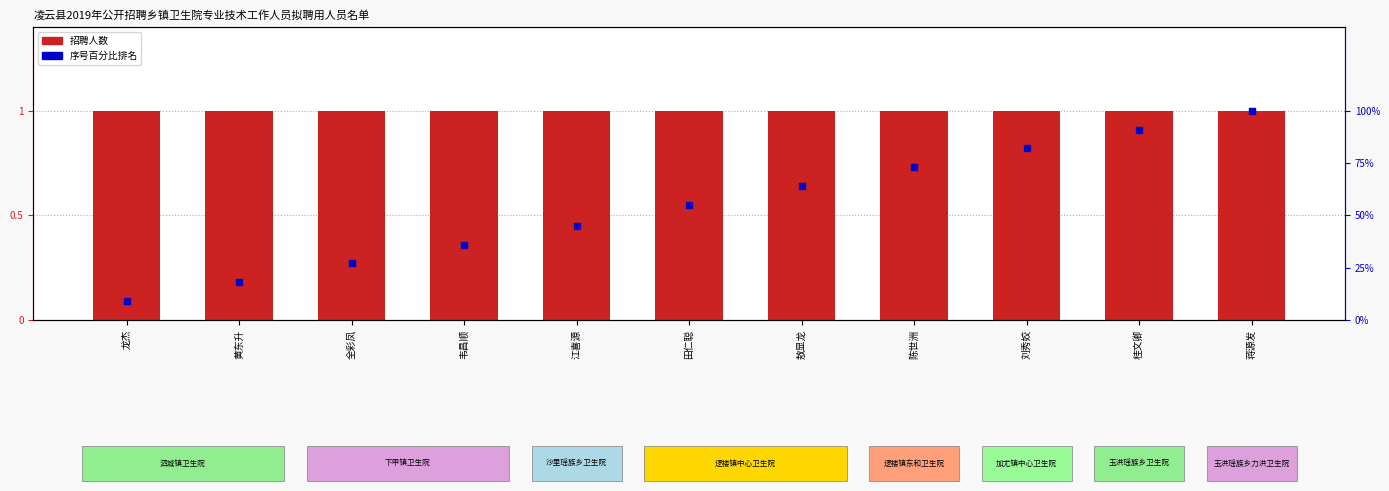

At which category is the sum across all series the highest?

蒋源发